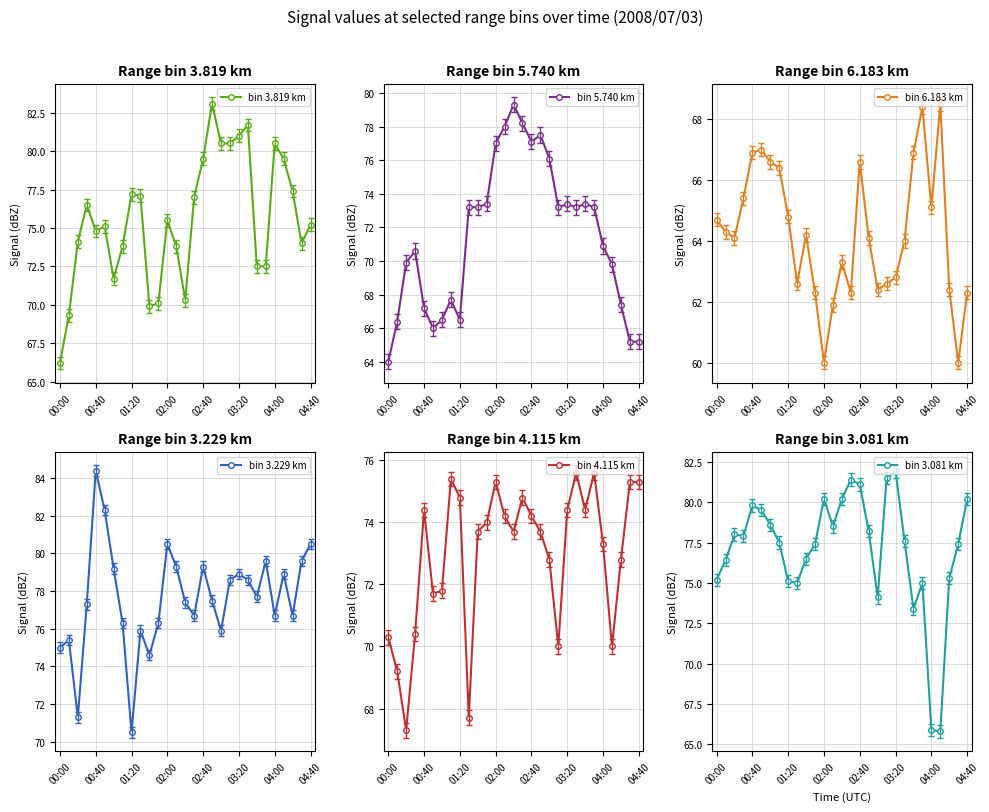

How many lines are shown in the chart?

6